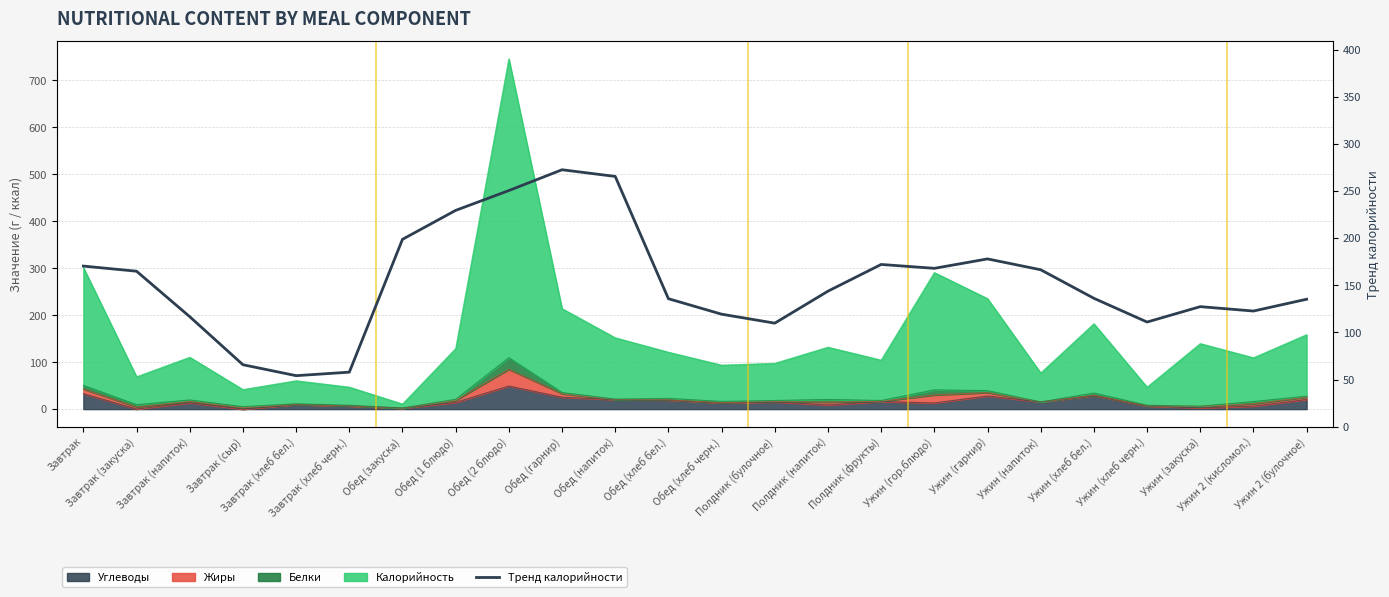

Reading right to left, extract all data points from this chart.

Ужин 2 (булочное)=135.1	Ужин 2 (кисломол.)=122.6	Ужин (закуска)=127.3	Ужин (хлеб черн.)=111.0	Ужин (хлеб бел.)=136.2	Ужин (напиток)=166.4	Ужин (гарнир)=177.9	Ужин (гор.блюдо)=167.9	Полдник (фрукты)=172.0	Полдник (напиток)=143.7	Полдник (булочное)=109.8	Обед (хлеб черн.)=119.3	Обед (хлеб бел.)=135.7	Обед (напиток)=265.4	Обед (гарнир)=272.5	Обед (2 блюдо)=250.4	Обед (1 блюдо)=229.4	Обед (закуска)=198.7	Завтрак (хлеб черн.)=57.8	Завтрак (хлеб бел.)=54.1	Завтрак (сыр)=65.7	Завтрак (напиток)=116.6	Завтрак (закуска)=164.9	Завтрак=170.3